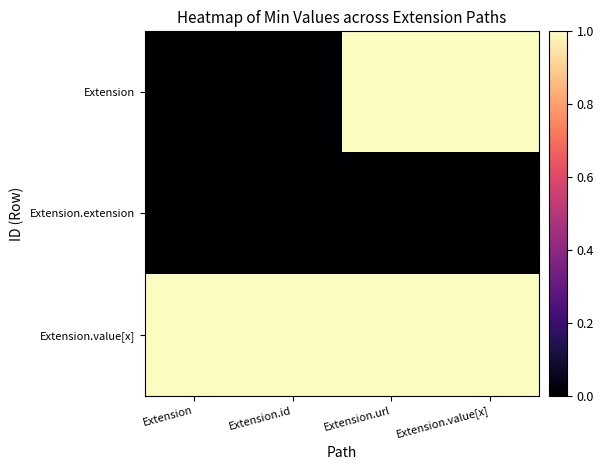

What is the difference between the highest and lowest values at Extension?

1